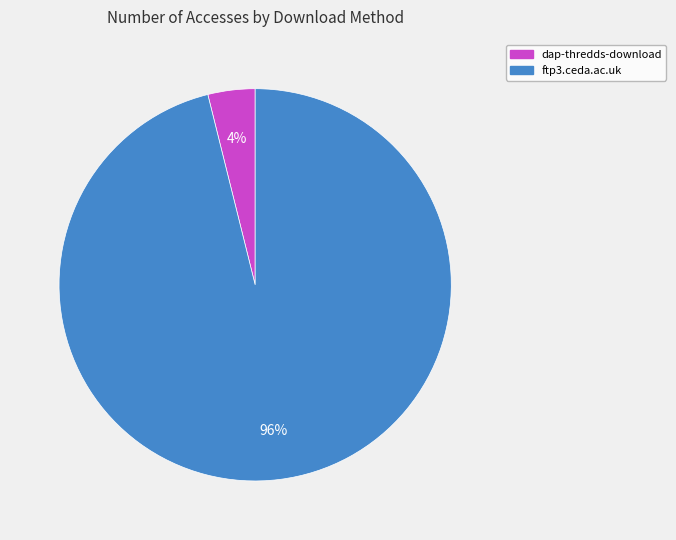

To the nearest percent, what portion does ftp3.ceda.ac.uk represent?

96%